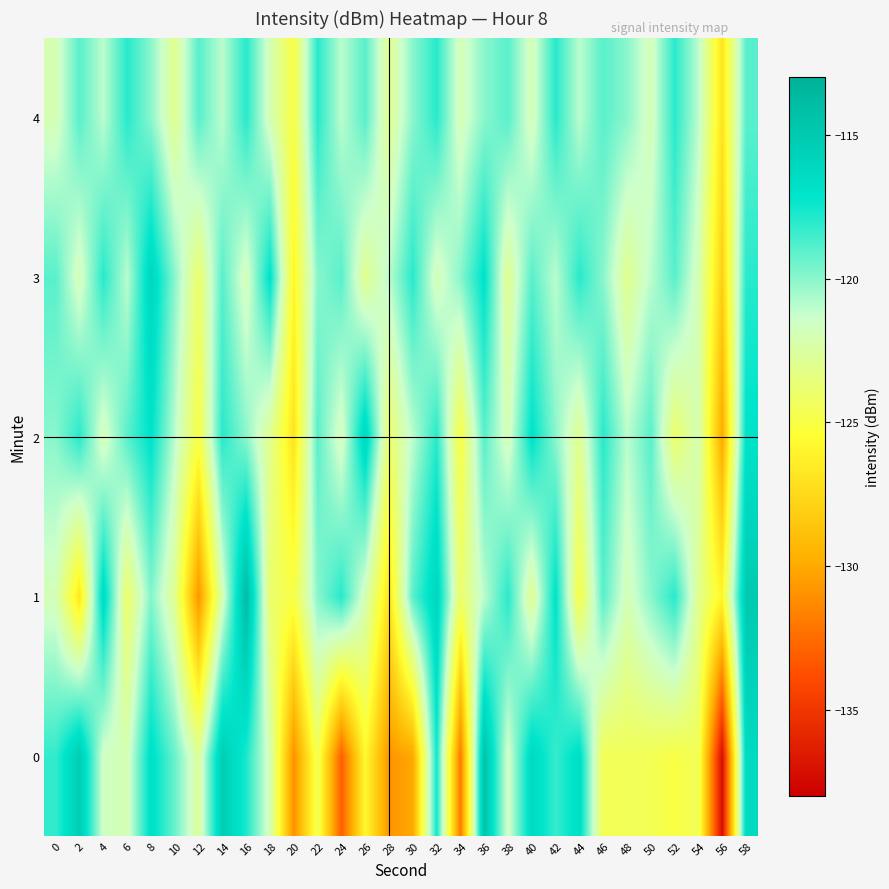

How many data points does each series have?

30